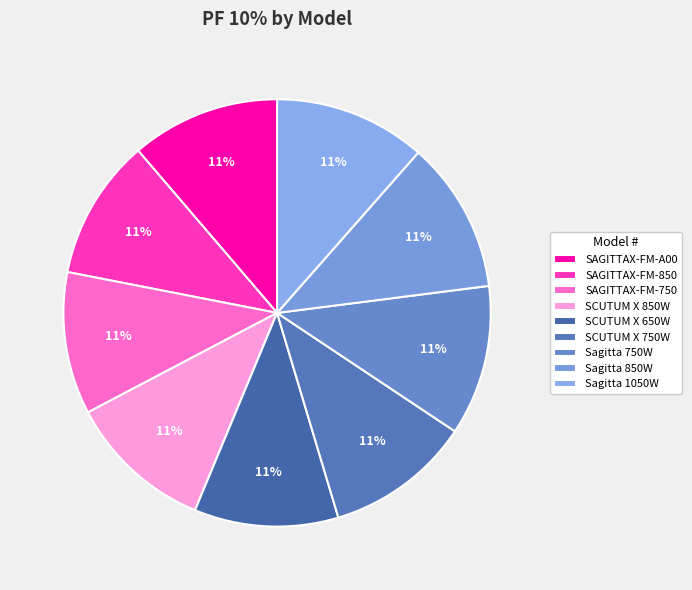

Combined, what portion of the pie is Sagitta 850W and SAGITTAX-FM-850?

22.2%